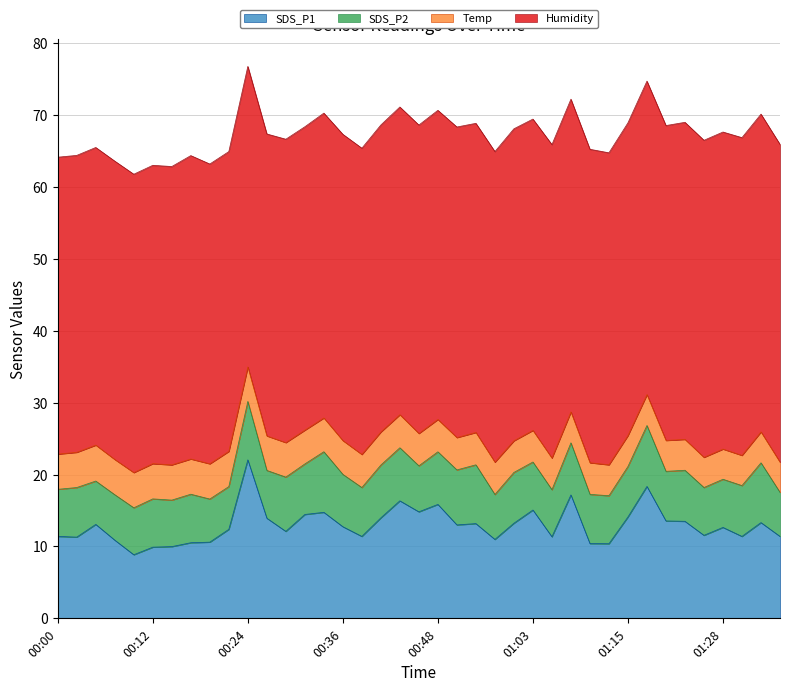

What is the sum of the SDS_P2 values at 00:29 and 00:48?

14.9